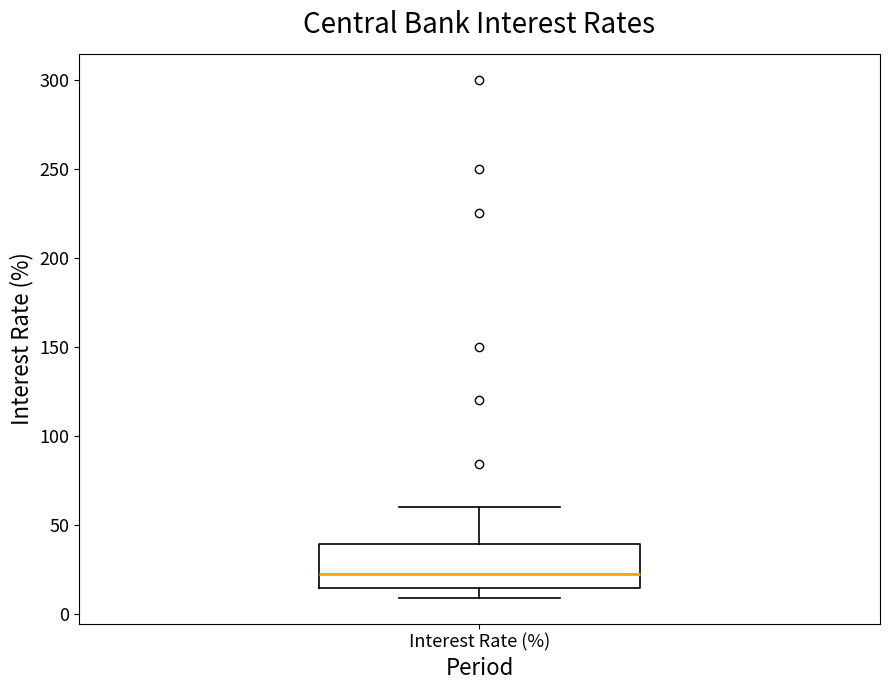

Where does the lower whisker of the box for Interest Rate (%) end on the y-axis? The values are not printed on the chart, so give them approximately, as read against the axis.

10